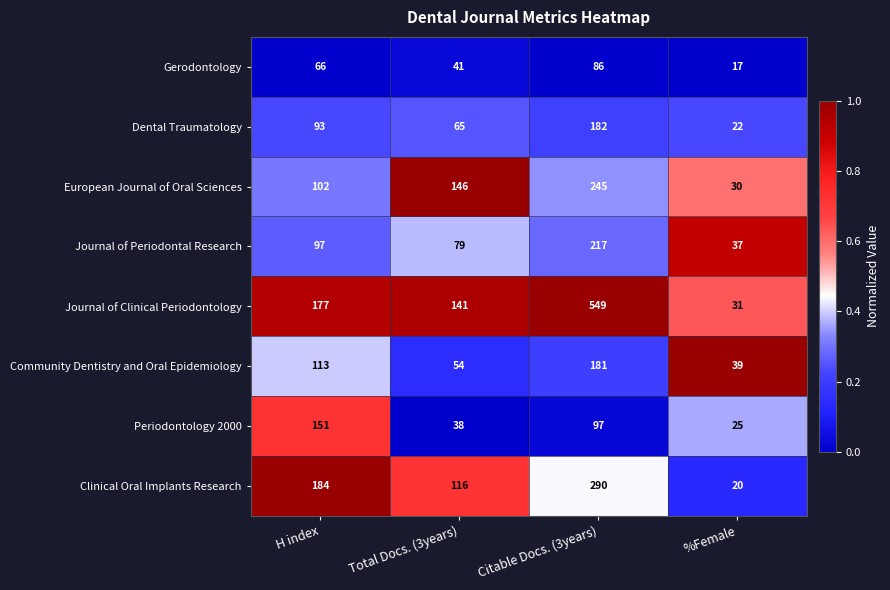

What is the minimum value shown in the chart?

17